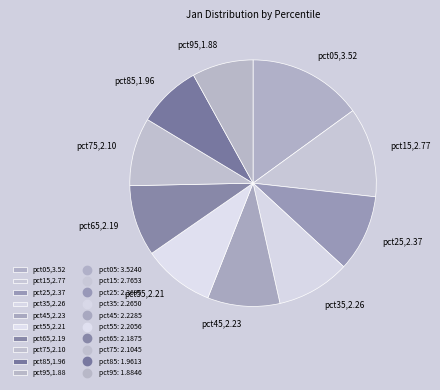

Approximately how many times larger is the value at pct15,2.77 compared to pct85,1.96?

1.4